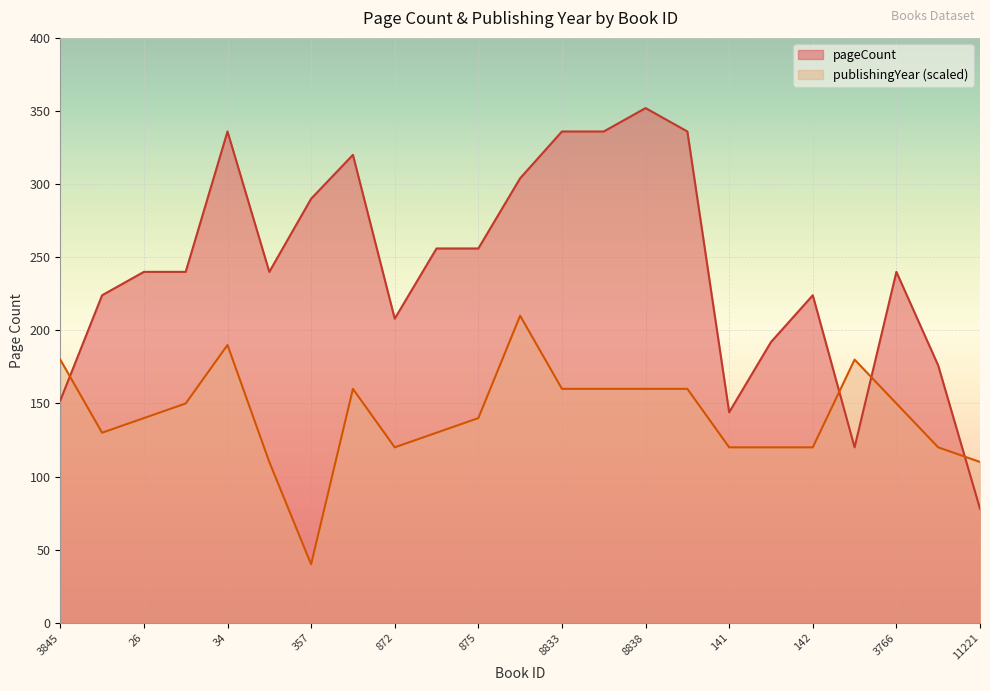

Which series has the largest range (max minus min)?

pageCount